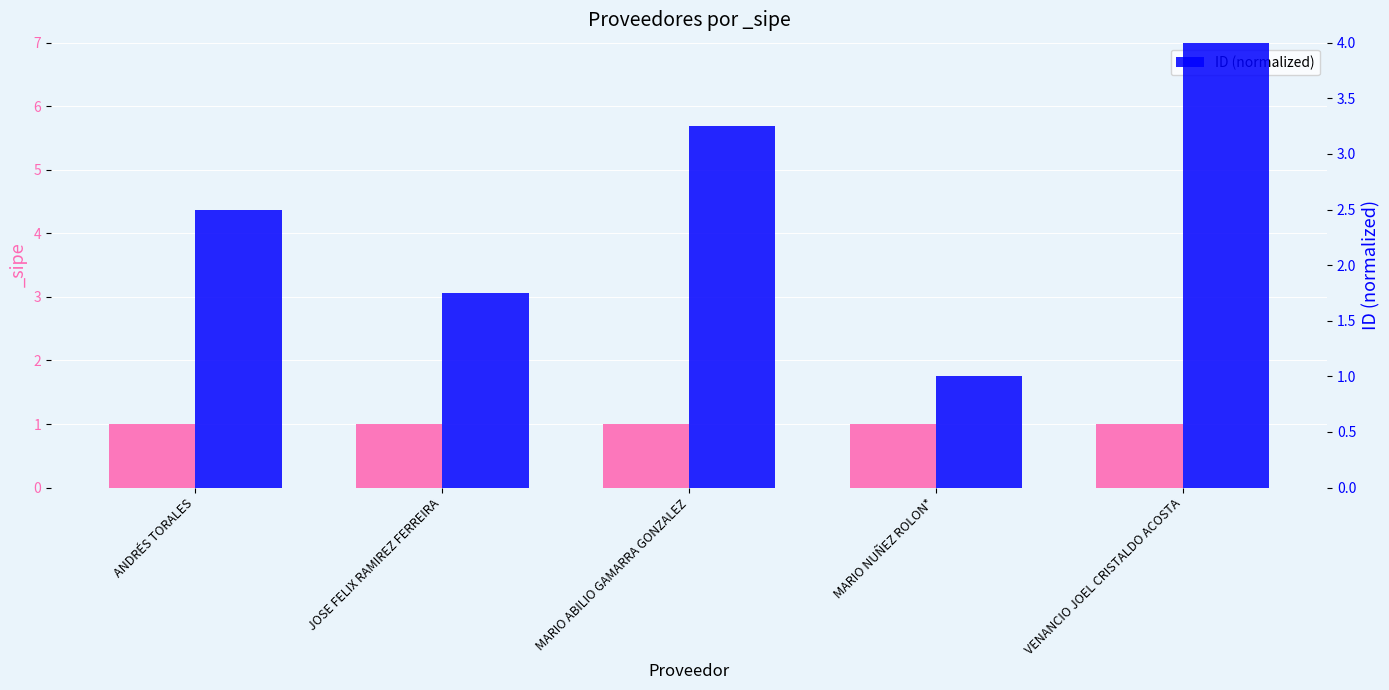

What is the ratio of the value at VENANCIO JOEL CRISTALDO ACOSTA to the value at MARIO NUÑEZ ROLON*?

4.0